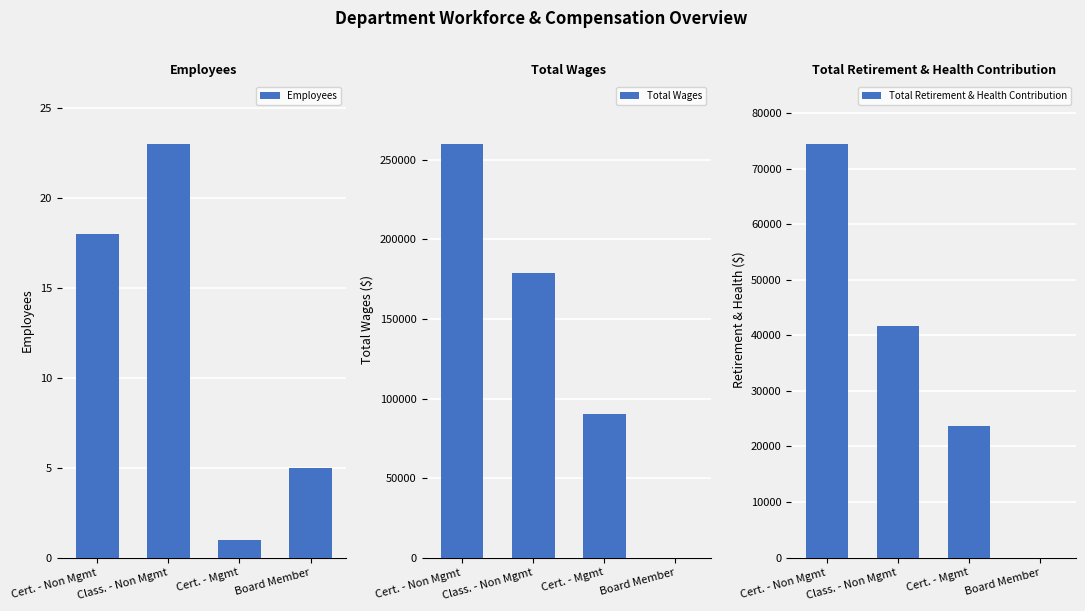

Are the bars horizontal?

No